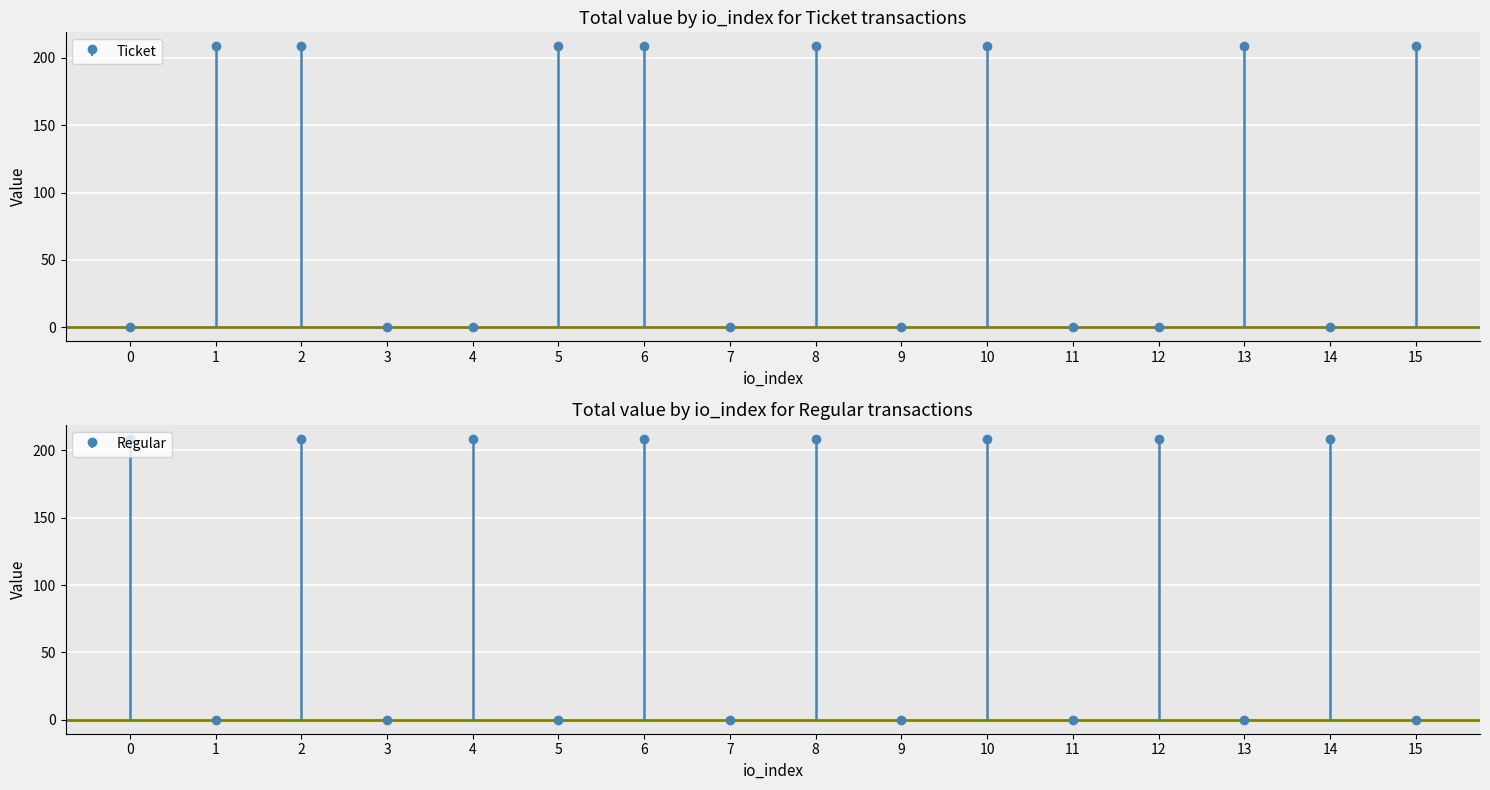

Is it true that Ticket equals 0.2 at 14?

False